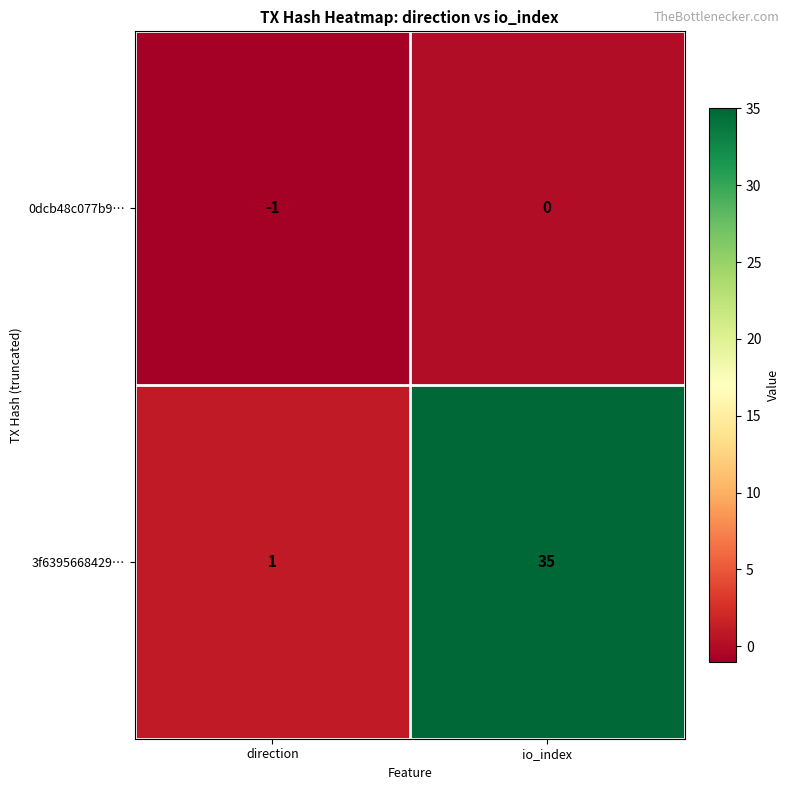

What is the minimum value shown in the chart?

-1